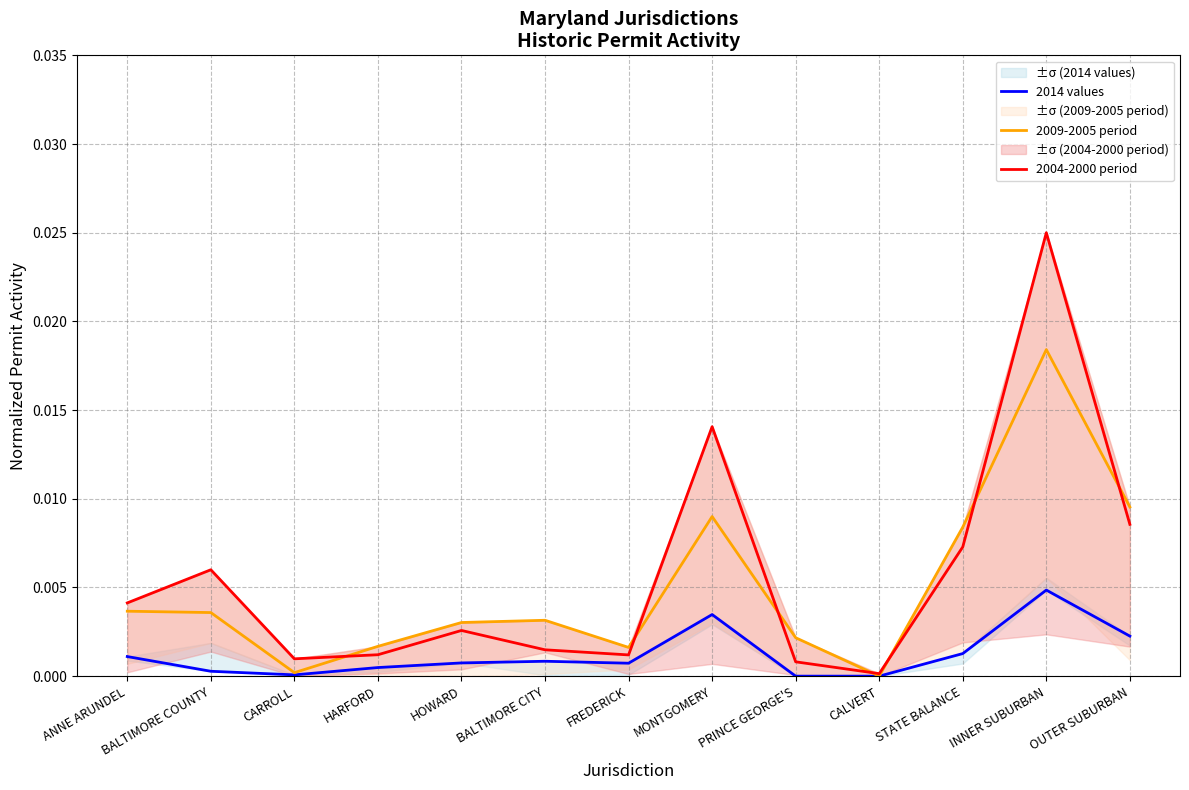

How many values in 2009-2005 period are above zero?

12